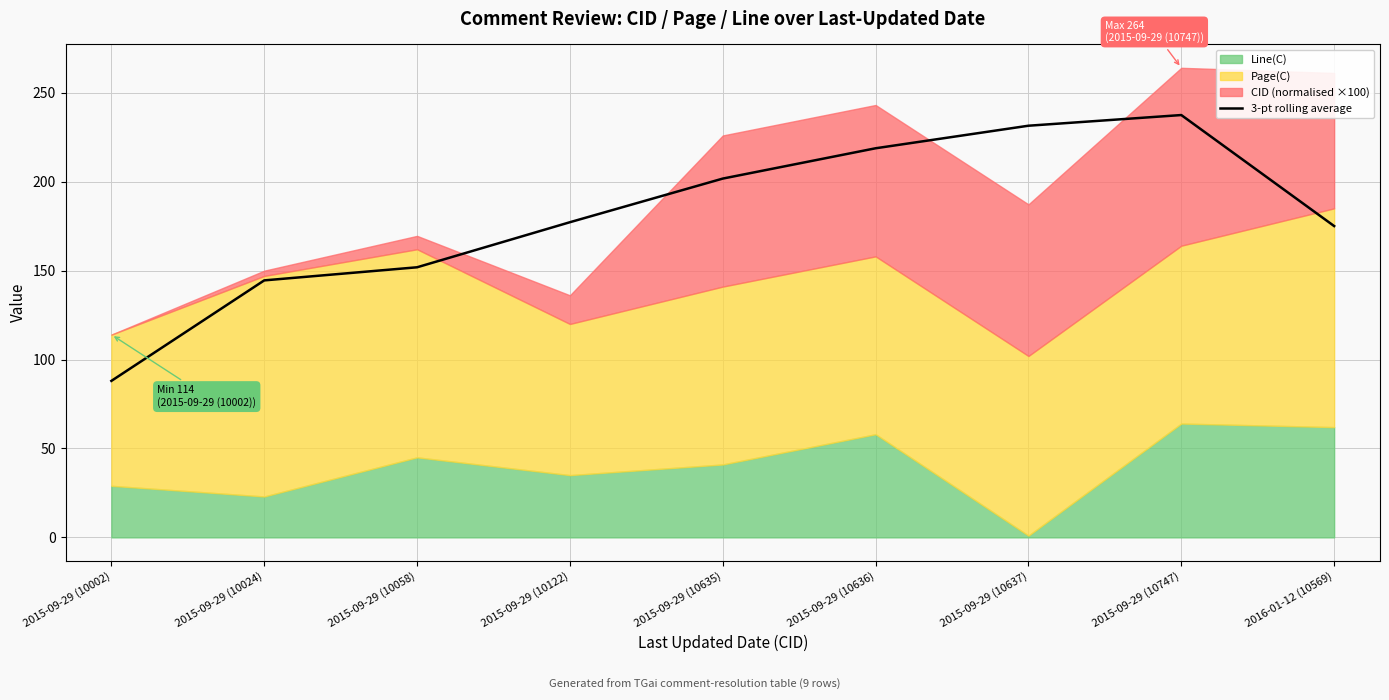

The chart shows a value of 144.5 at 2015-09-29 (10024). True or false?

True